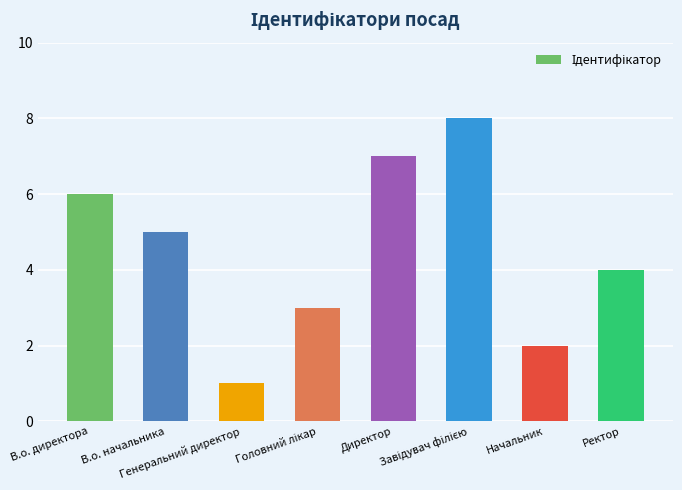

What is the maximum value shown in the chart?

8